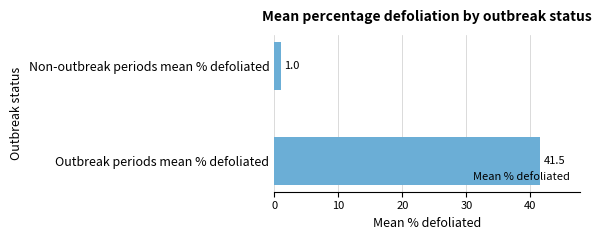

Reading bottom to top, what are all the values shown in this chart?

Outbreak periods mean % defoliated=41.5	Non-outbreak periods mean % defoliated=1.0